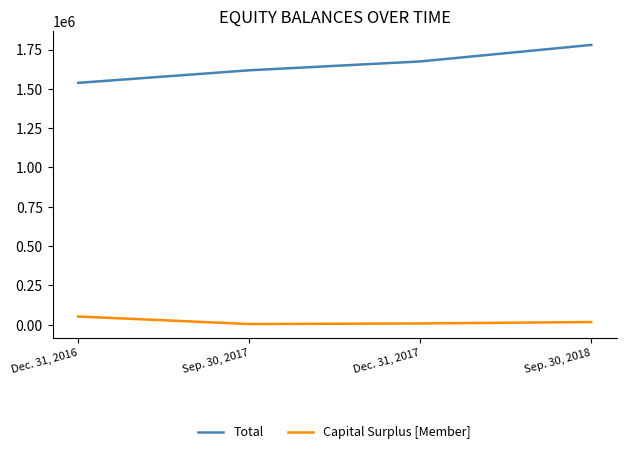

True or false: Total and Capital Surplus [Member] cross at least once.

False